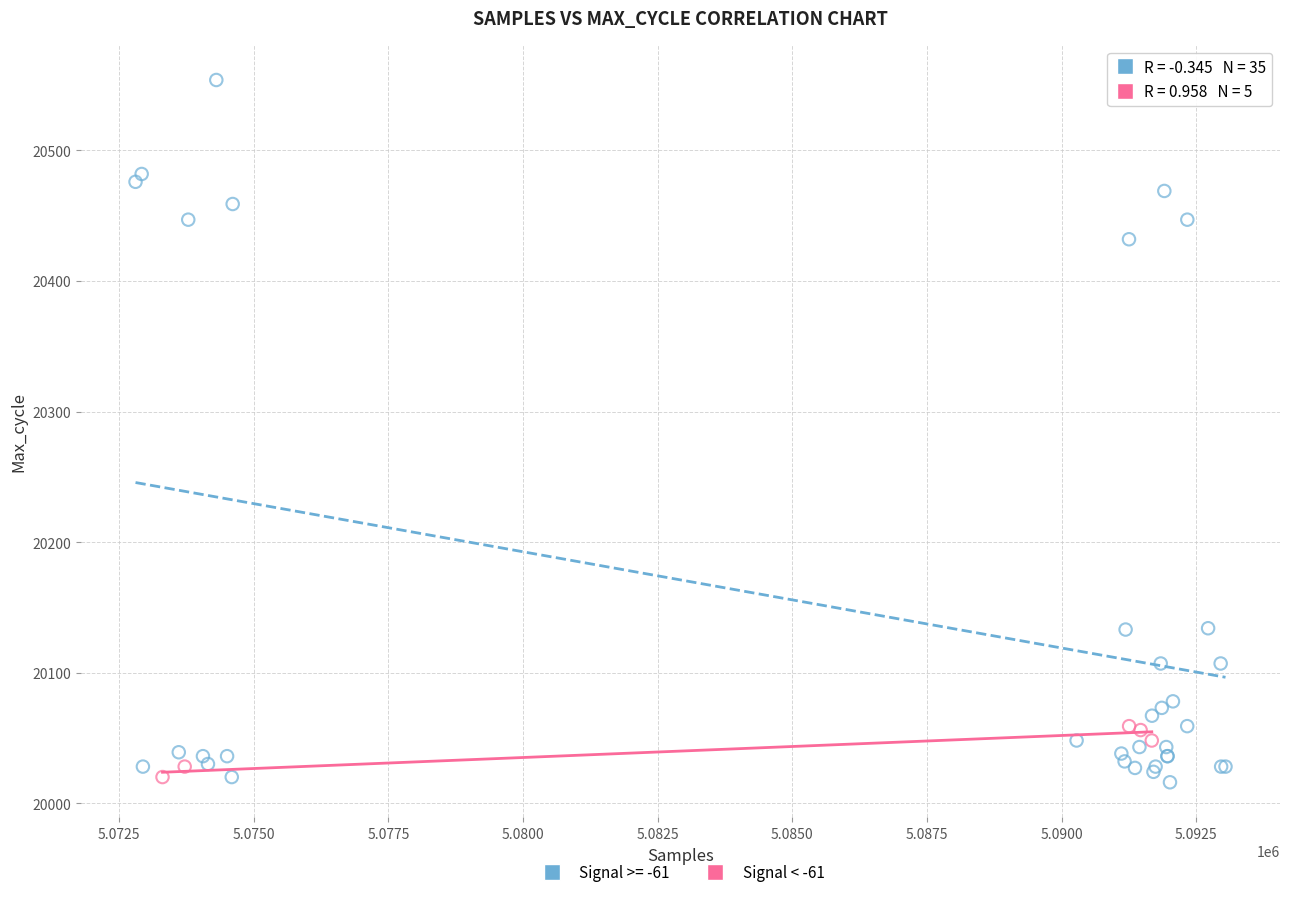

Which series contains the highest Y value?

Signal >= -61